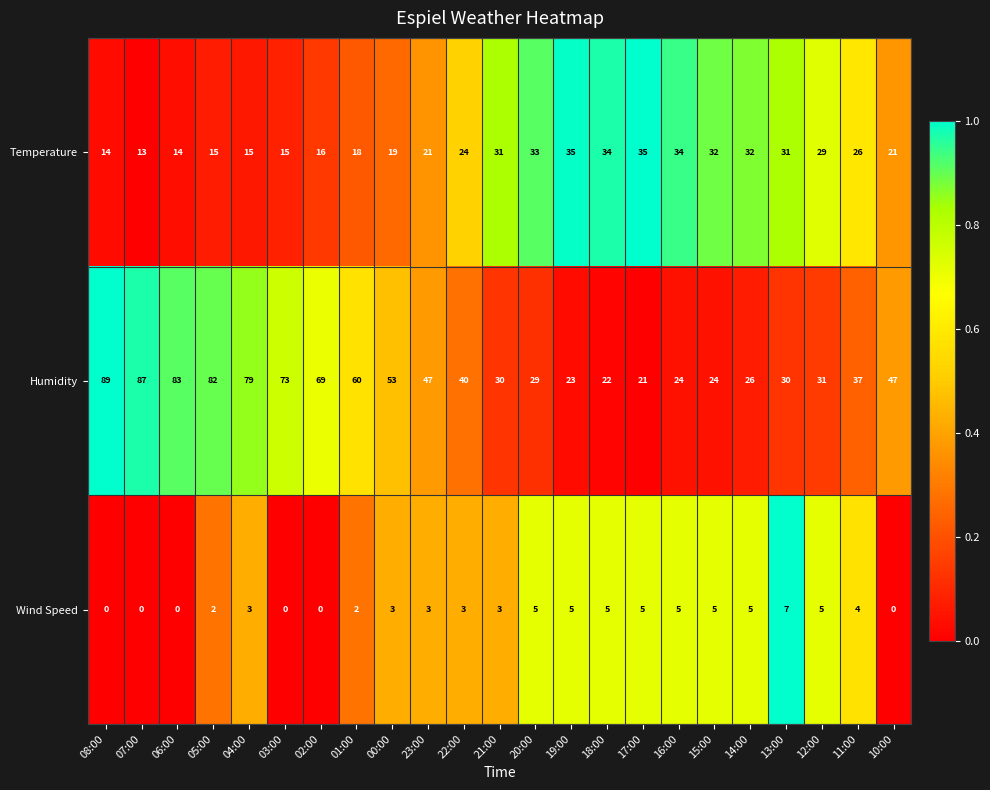

What is the maximum value shown in the chart?

89